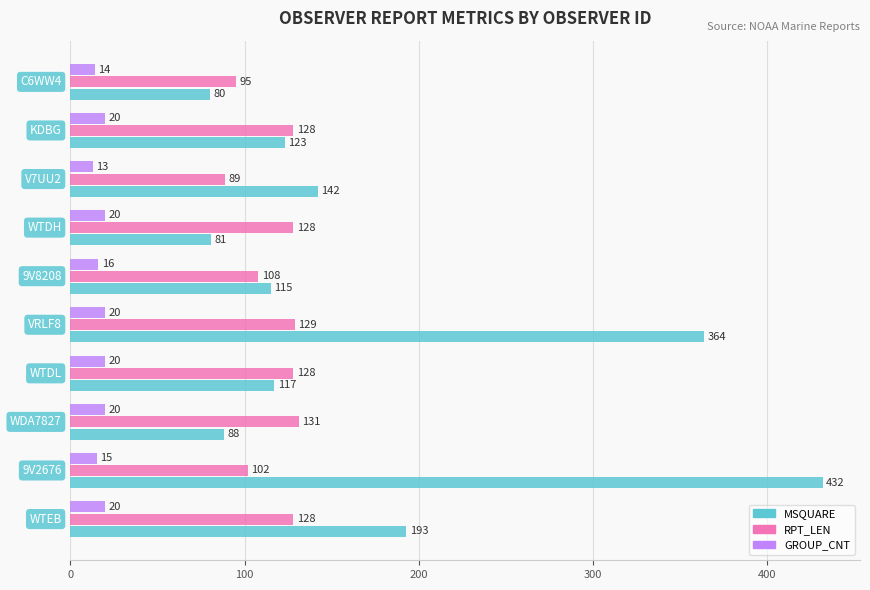

Which series has the widest spread of values?

MSQUARE